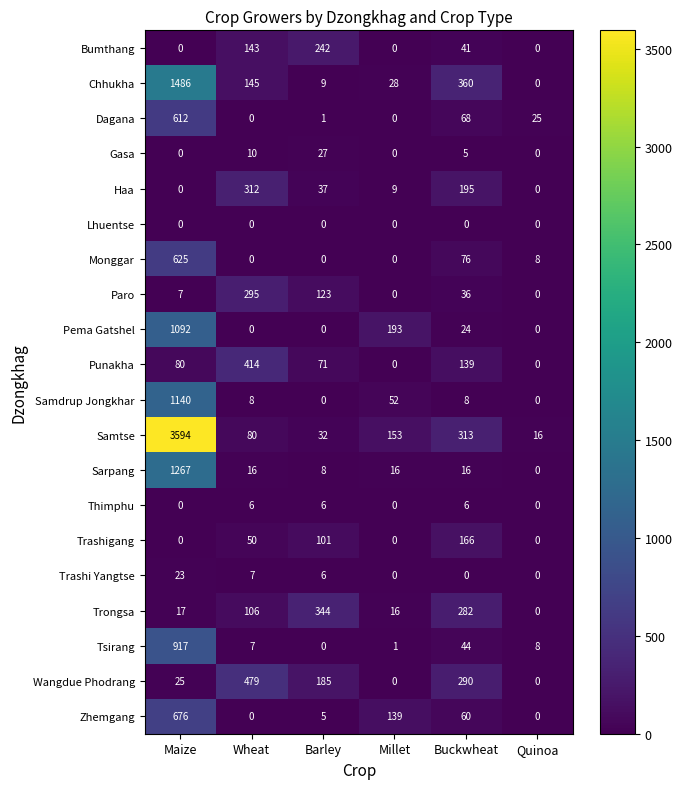

At which label is Trongsa closest to 172?

Wheat